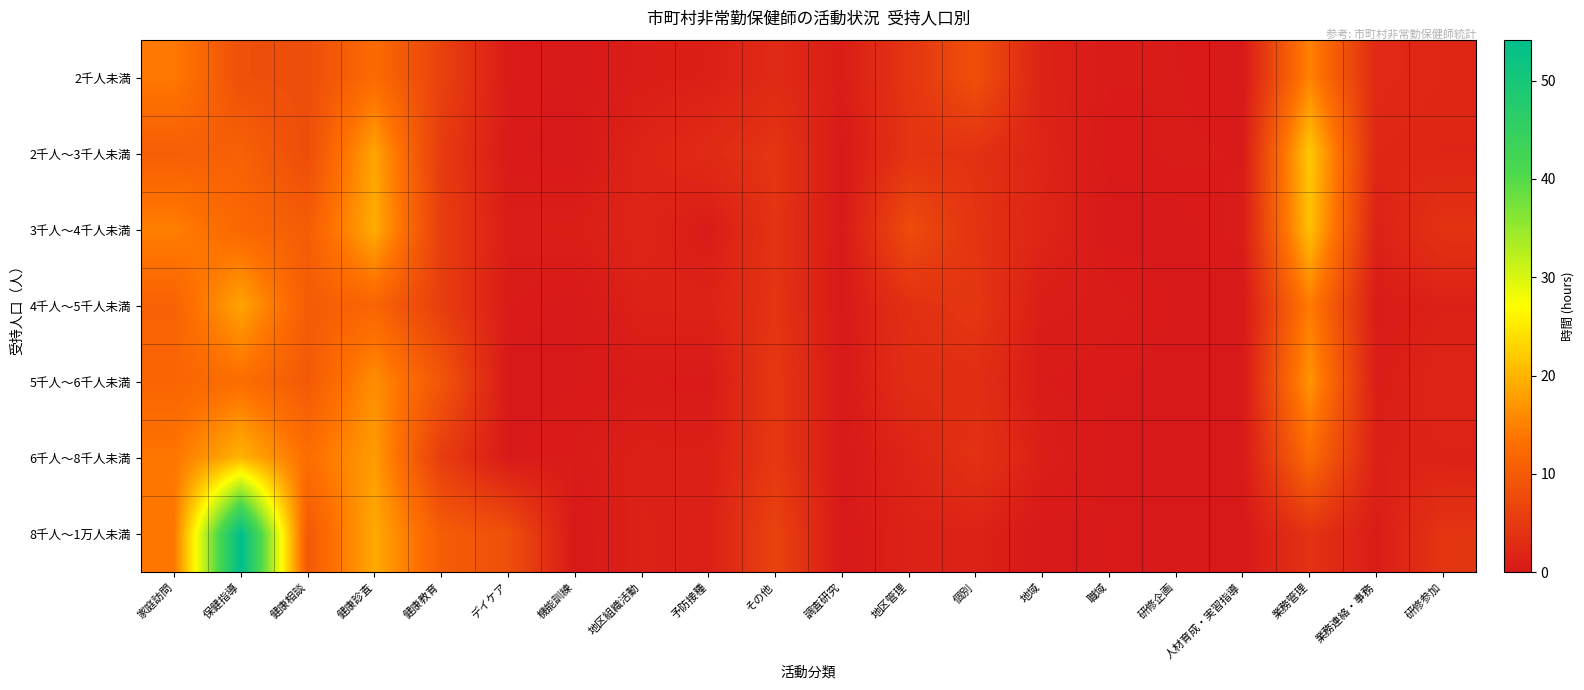

How many data points does each series have?

20